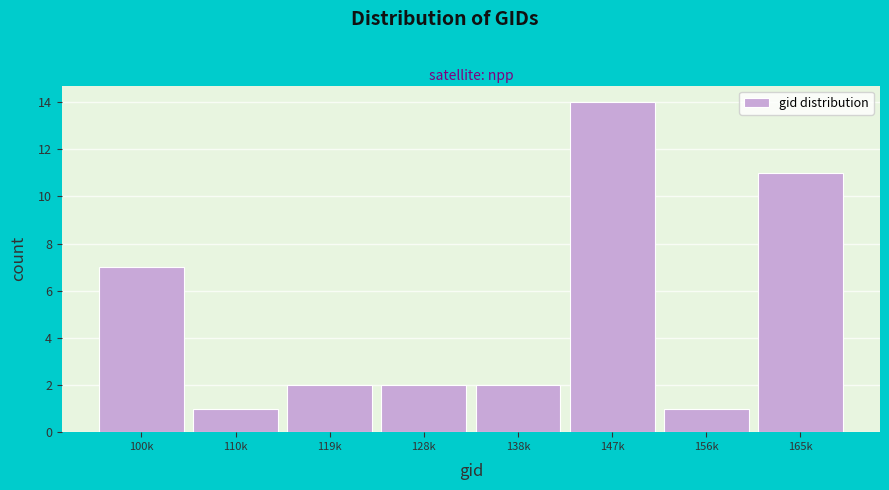

Reading right to left, transcribe all the data shown in this chart.

165k=11	156k=1	147k=14	138k=2	128k=2	119k=2	110k=1	100k=7